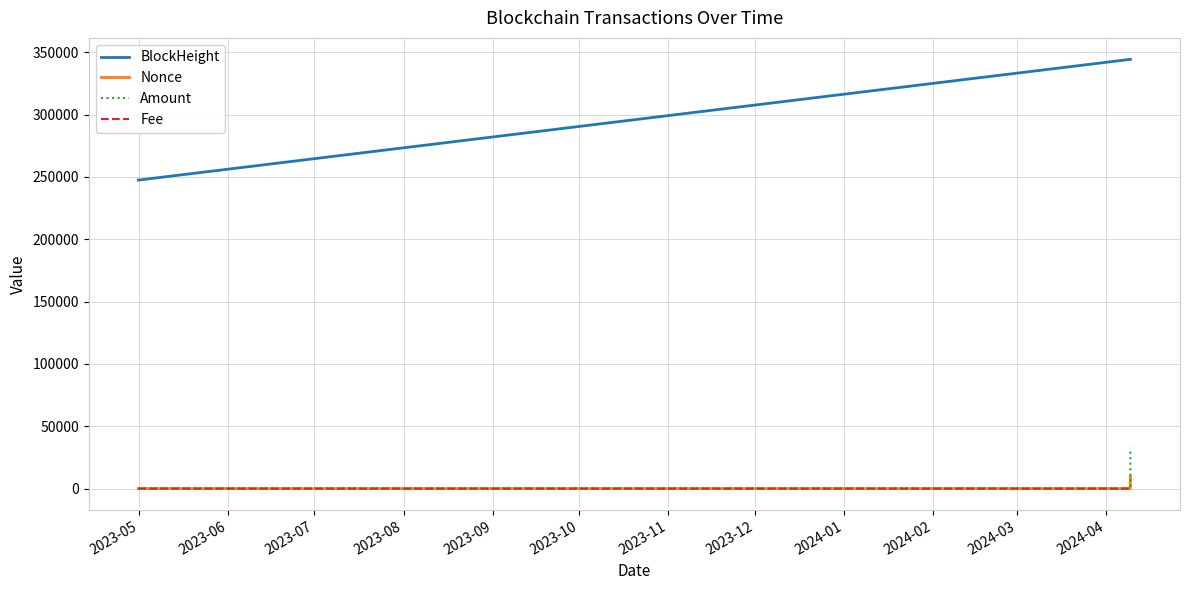

True or false: BlockHeight and Amount cross at least once.

False